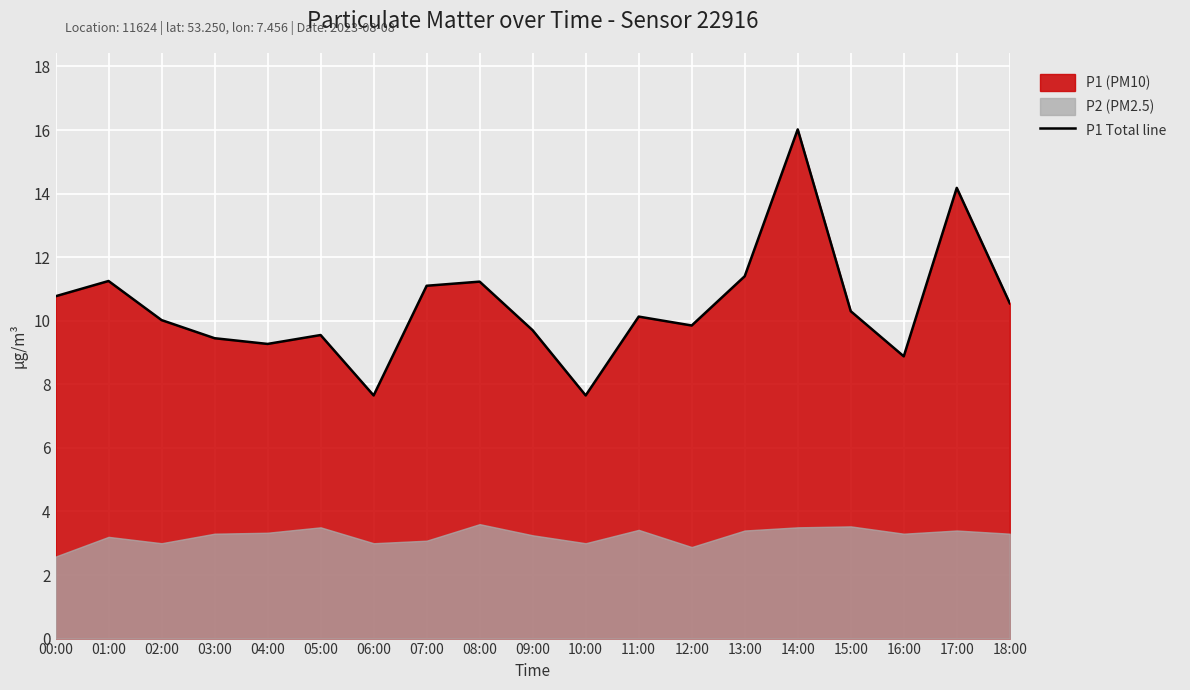

List the labels in order of value, smallest first.

06:00, 10:00, 16:00, 04:00, 03:00, 05:00, 09:00, 12:00, 02:00, 11:00, 15:00, 18:00, 00:00, 07:00, 08:00, 01:00, 13:00, 17:00, 14:00